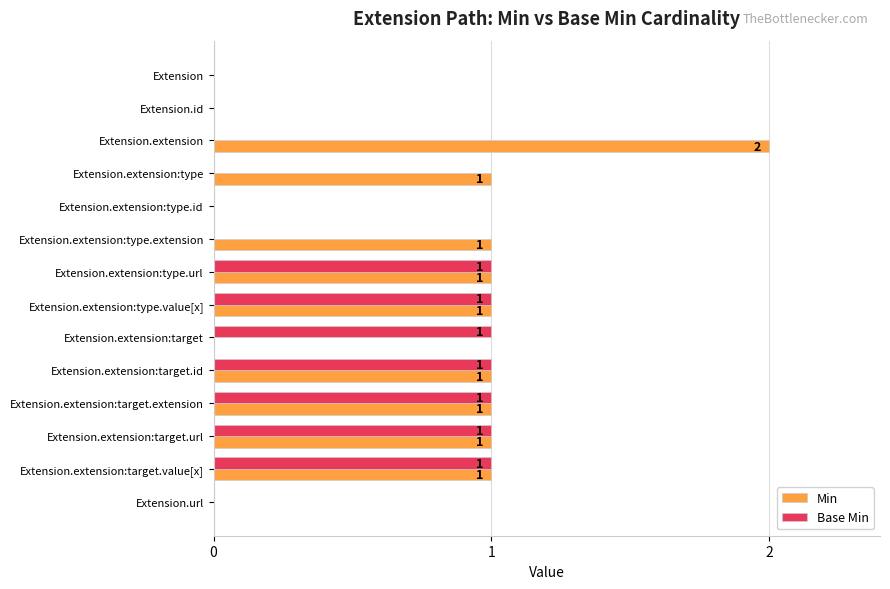

What is the sum of all Base Min values?

7